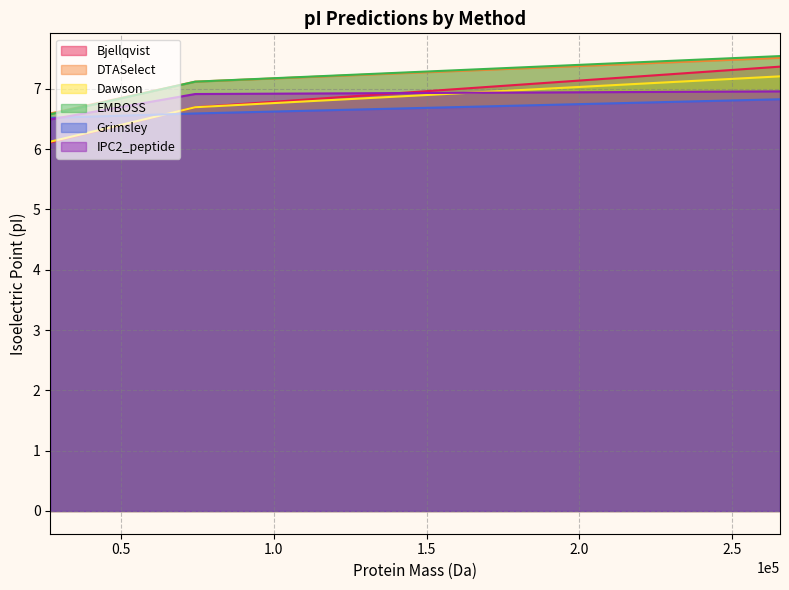

How many Dawson values are between 6 and 7?

2